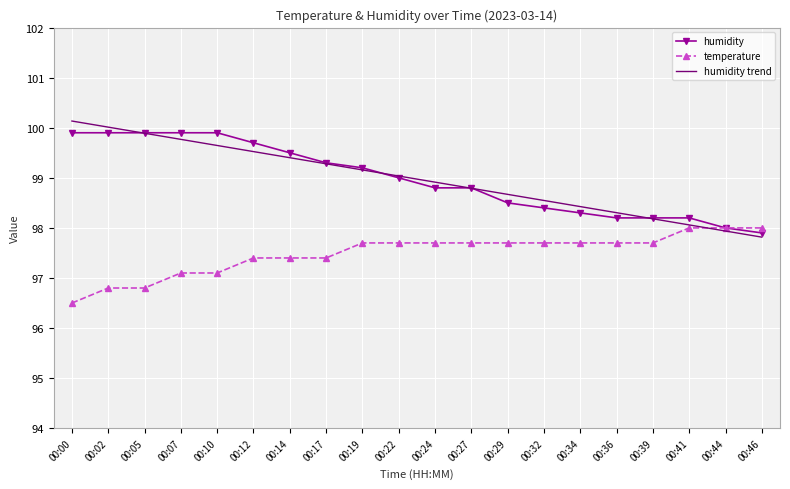

What are all the series names shown in the legend?

humidity, temperature, humidity trend